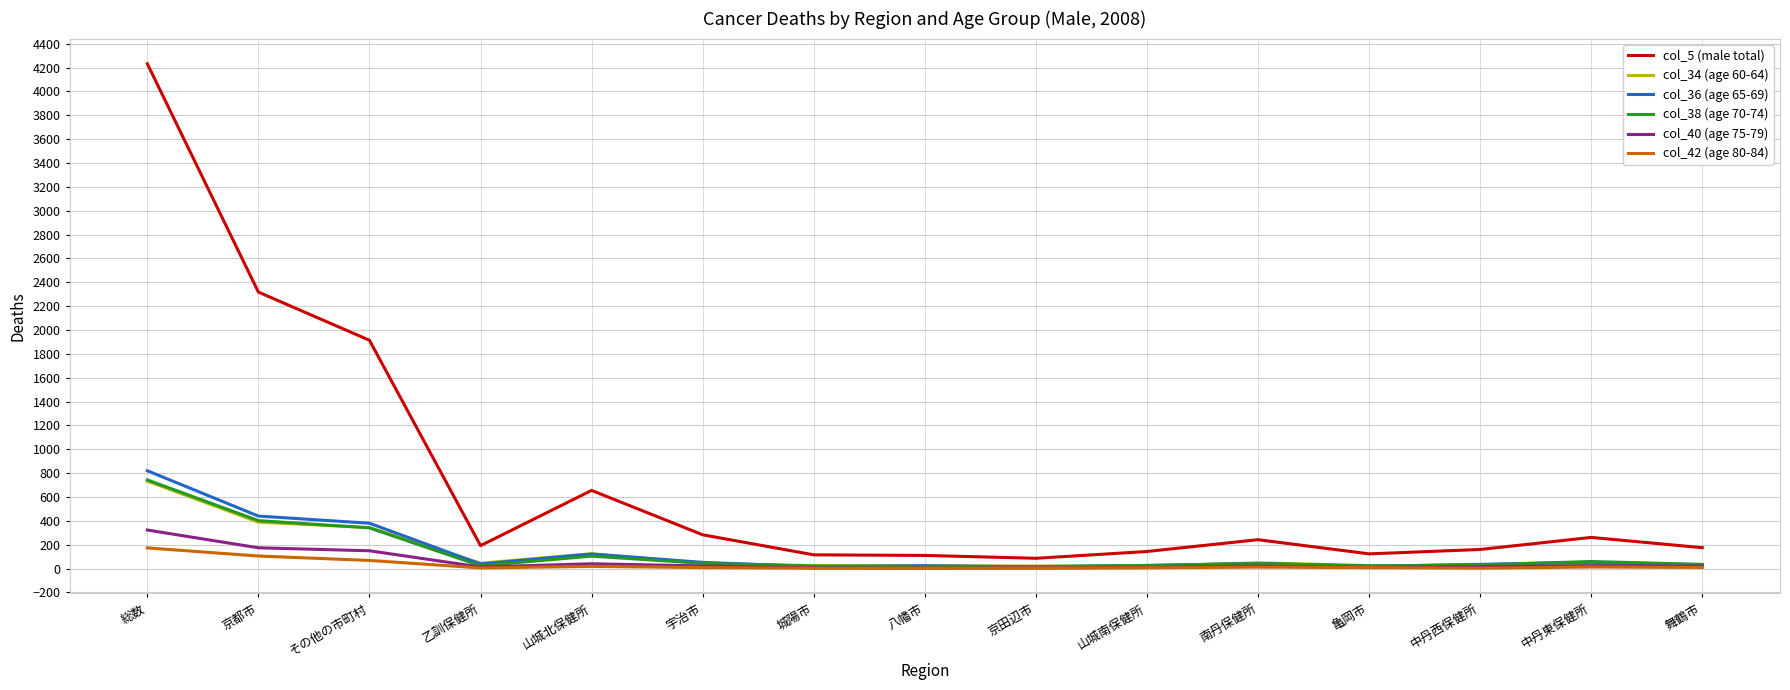

At how many categories does at least one series exceed 1892?

3